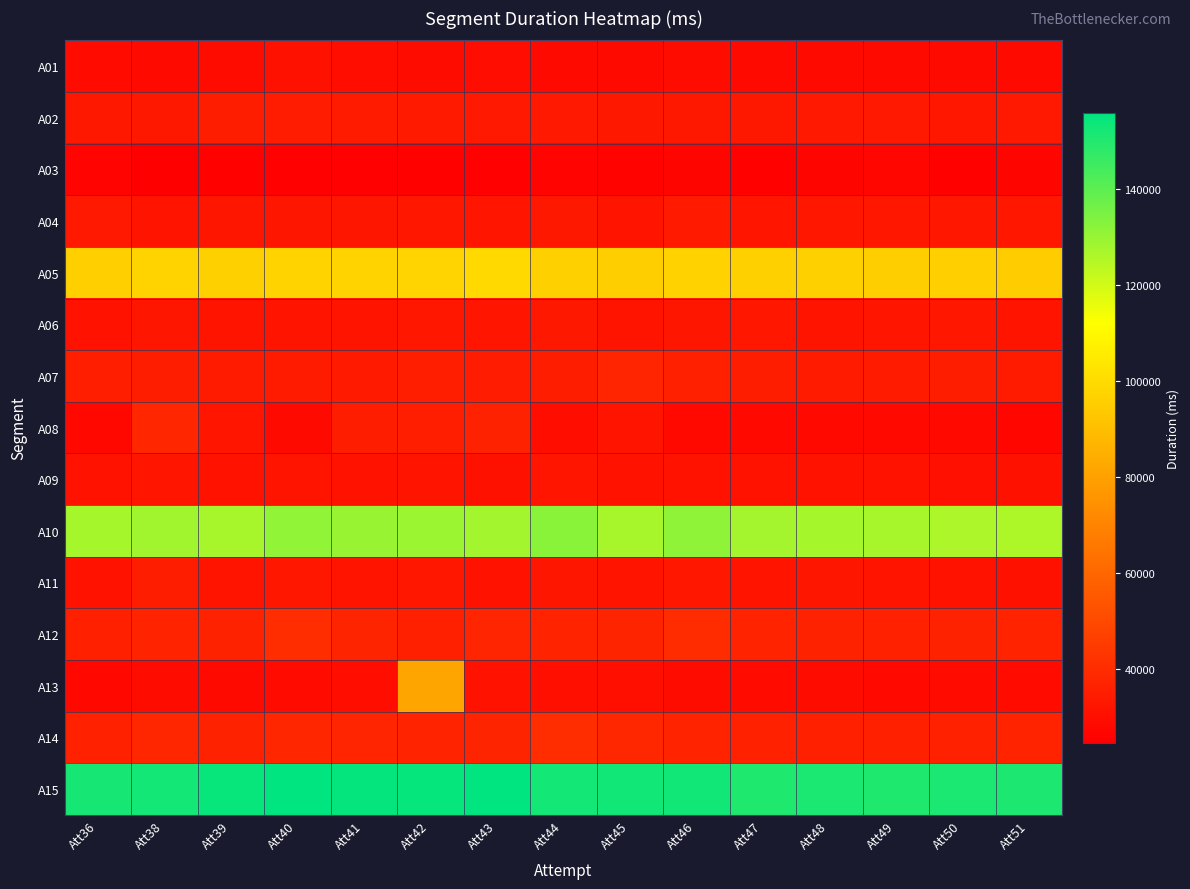

Reading left to right, extract all data points from this chart.

A01: Att36=28810	Att38=28313	Att39=29143	Att40=30510	Att41=29770	Att42=29044	Att43=29220	Att44=28360	Att45=28251	Att46=28966	Att47=28164	Att48=28179	Att49=28391	Att50=28199	Att51=28182
A02: Att36=33113	Att38=33093	Att39=34822	Att40=34356	Att41=34273	Att42=33545	Att43=33396	Att44=33366	Att45=33234	Att46=33232	Att47=33104	Att48=33332	Att49=33319	Att50=33018	Att51=33435
A03: Att36=26098	Att38=24548	Att39=25748	Att40=25204	Att41=25299	Att42=25450	Att43=25266	Att44=26250	Att45=25968	Att46=26606	Att47=25406	Att48=26612	Att49=26881	Att50=25534	Att51=26512
A04: Att36=33402	Att38=31690	Att39=32378	Att40=32469	Att41=32387	Att42=32862	Att43=32250	Att44=33203	Att45=31840	Att46=33837	Att47=32218	Att48=32607	Att49=33017	Att50=32793	Att51=32720
A05: Att36=95780	Att38=96985	Att39=96259	Att40=97109	Att41=97235	Att42=97551	Att43=99264	Att44=96205	Att45=95628	Att46=96823	Att47=96214	Att48=96346	Att49=95570	Att50=95725	Att51=94723
A06: Att36=31141	Att38=32307	Att39=31799	Att40=31625	Att41=31716	Att42=32578	Att43=32229	Att44=33168	Att45=31906	Att46=32421	Att47=32924	Att48=31988	Att49=32028	Att50=32522	Att51=31813
A07: Att36=35560	Att38=34625	Att39=34249	Att40=34122	Att41=33881	Att42=35500	Att43=34414	Att44=34820	Att45=37623	Att46=35592	Att47=34965	Att48=34243	Att49=34261	Att50=34623	Att51=34300
A08: Att36=27625	Att38=37986	Att39=32235	Att40=28203	Att41=34664	Att42=35298	Att43=36397	Att44=29618	Att45=31676	Att46=28141	Att47=28117	Att48=27937	Att49=27937	Att50=27954	Att51=27191
A09: Att36=31018	Att38=32142	Att39=31060	Att40=31500	Att41=31191	Att42=31517	Att43=30852	Att44=32093	Att45=31419	Att46=31159	Att47=31185	Att48=31144	Att49=30987	Att50=30311	Att51=30896
A10: Att36=127389	Att38=128406	Att39=127110	Att40=130939	Att41=129577	Att42=129280	Att43=127807	Att44=132157	Att45=127172	Att46=131201	Att47=127748	Att48=127390	Att49=127171	Att50=126301	Att51=126115
A11: Att36=31429	Att38=34987	Att39=31594	Att40=32828	Att41=31782	Att42=32804	Att43=31021	Att44=32390	Att45=31883	Att46=32752	Att47=31749	Att48=32439	Att49=31637	Att50=31473	Att51=30717
A12: Att36=35965	Att38=36646	Att39=36533	Att40=40422	Att41=37135	Att42=35997	Att43=37407	Att44=37030	Att45=37316	Att46=39934	Att47=36819	Att48=36392	Att49=36247	Att50=36580	Att51=36814
A13: Att36=27781	Att38=28984	Att39=28357	Att40=28688	Att41=29641	Att42=81437	Att43=31098	Att44=30039	Att45=30082	Att46=28945	Att47=28741	Att48=29111	Att49=27899	Att50=28457	Att51=28454
A14: Att36=36235	Att38=38108	Att39=36612	Att40=37796	Att41=37469	Att42=36690	Att43=37279	Att44=40266	Att45=38214	Att46=37114	Att47=36302	Att48=35938	Att49=35776	Att50=36136	Att51=36641
A15: Att36=151966	Att38=152468	Att39=154689	Att40=155845	Att41=155220	Att42=154956	Att43=156001	Att44=152595	Att45=152795	Att46=152665	Att47=150594	Att48=151355	Att49=150438	Att50=151175	Att51=150947